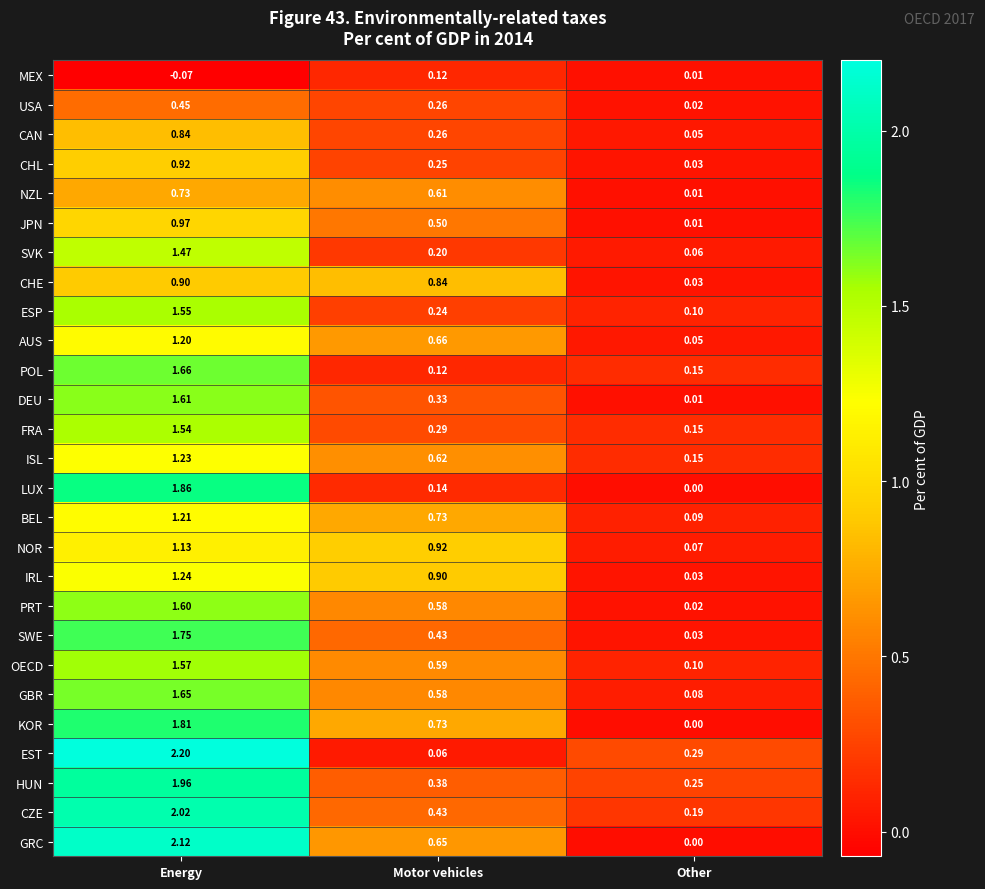

At which label is POL closest to 0?

Motor vehicles